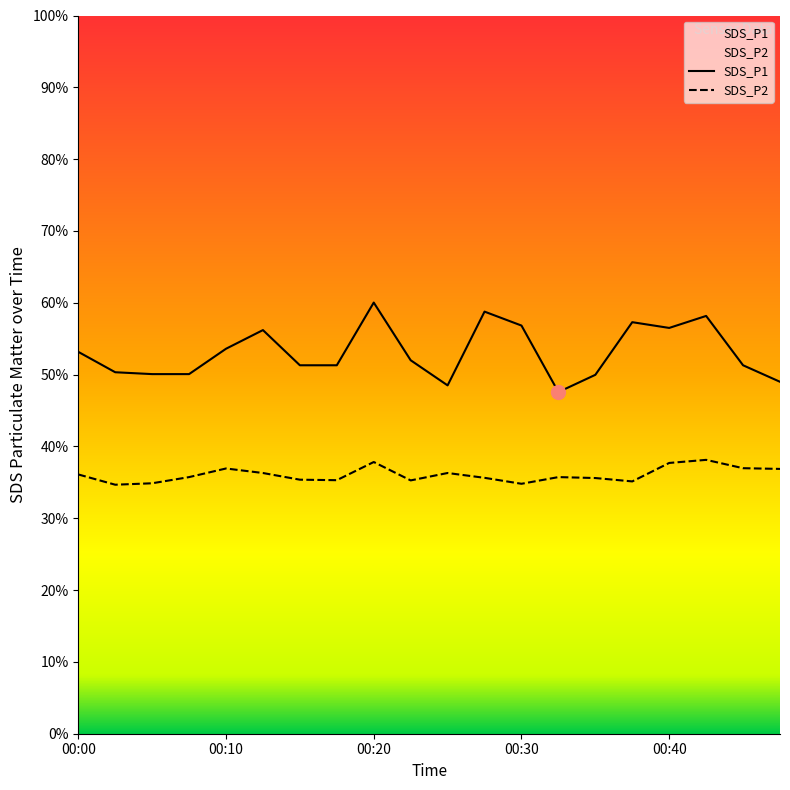

True or false: SDS_P2 and SDS_P1 cross at least once.

False